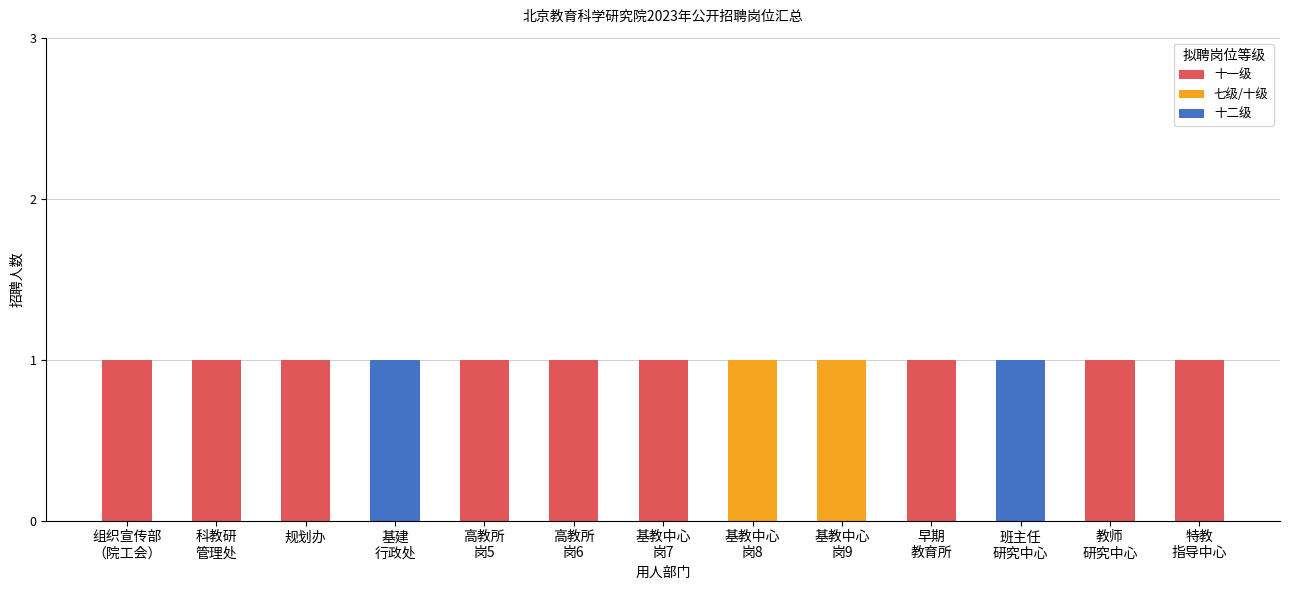

Where is 七级/十级 nearest to the value 0?

组织宣传部
（院工会）